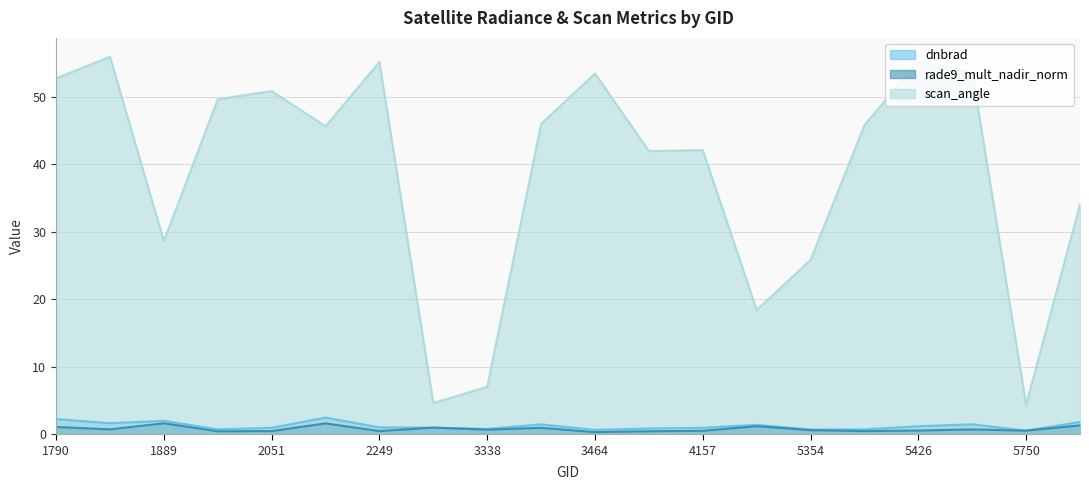

What are all the series names shown in the legend?

dnbrad, rade9_mult_nadir_norm, scan_angle